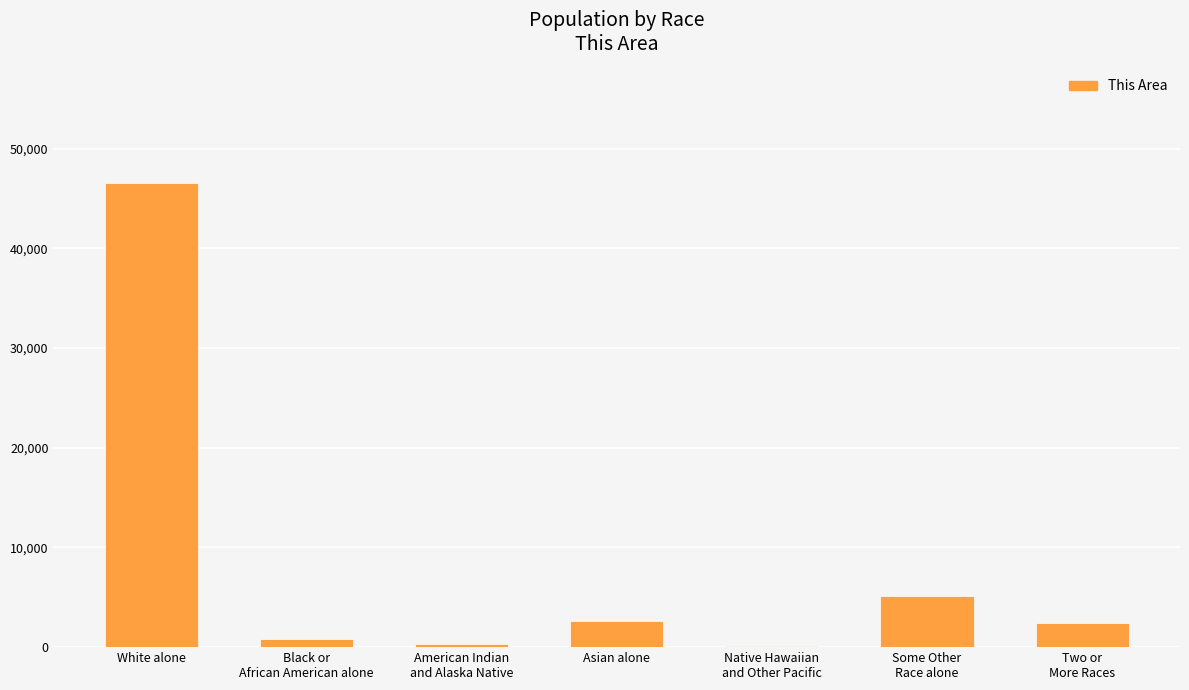

What is the difference between the values at Black or
African American alone and Some Other
Race alone?

4302